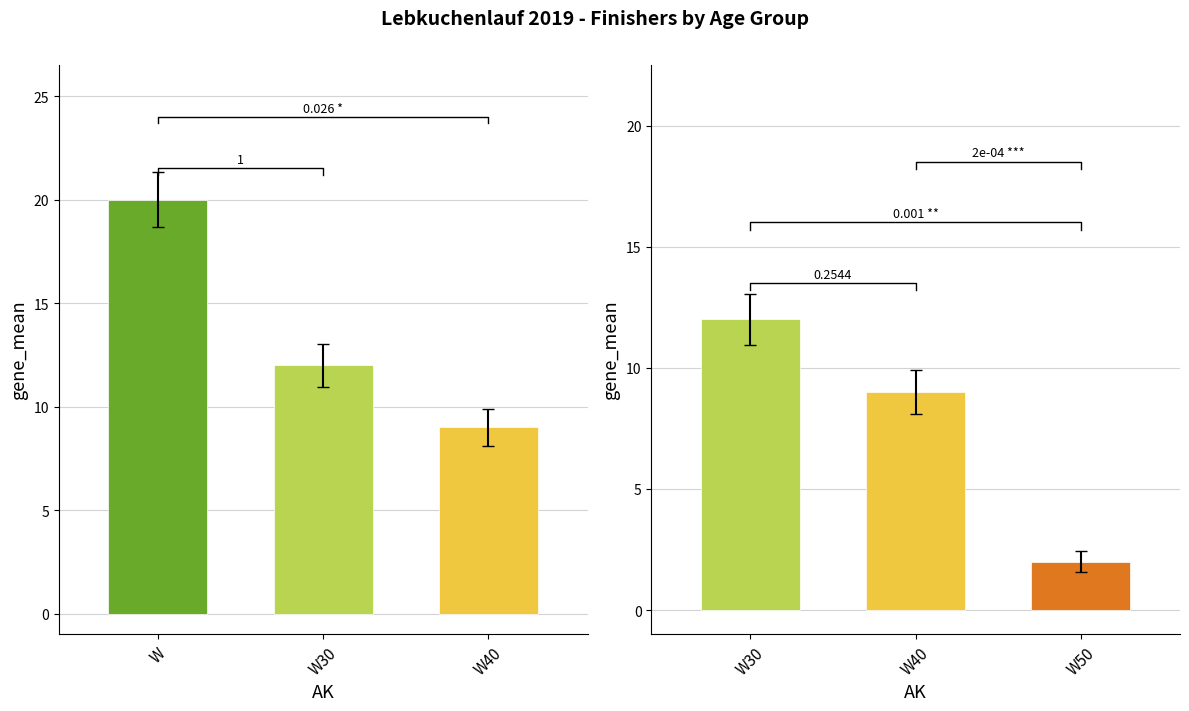

Which series has the largest total across all categories?

W